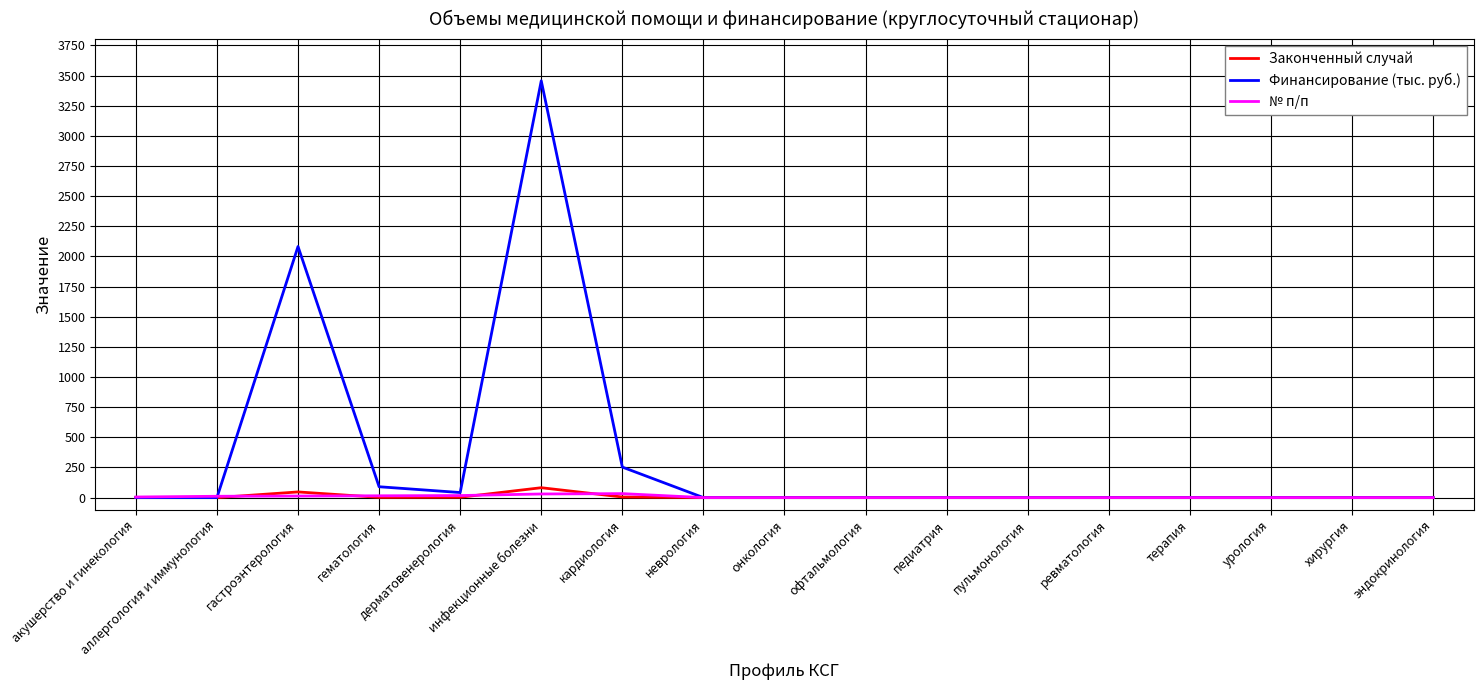

What are all the series names shown in the legend?

Законченный случай, Финансирование (тыс. руб.), № п/п